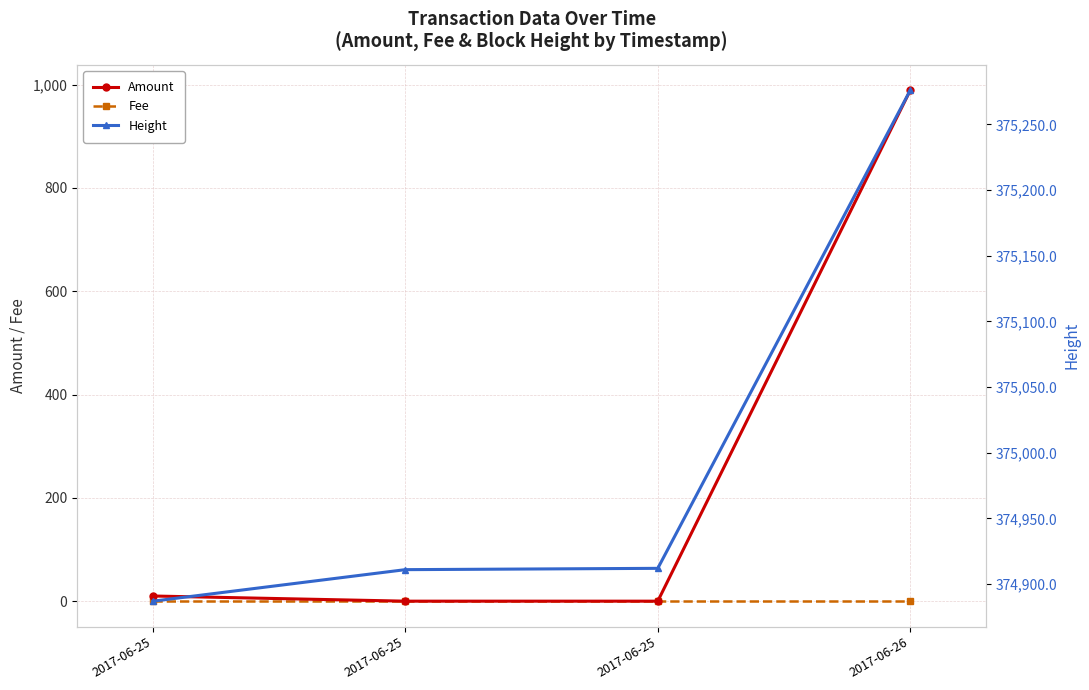

How many lines are shown in the chart?

3